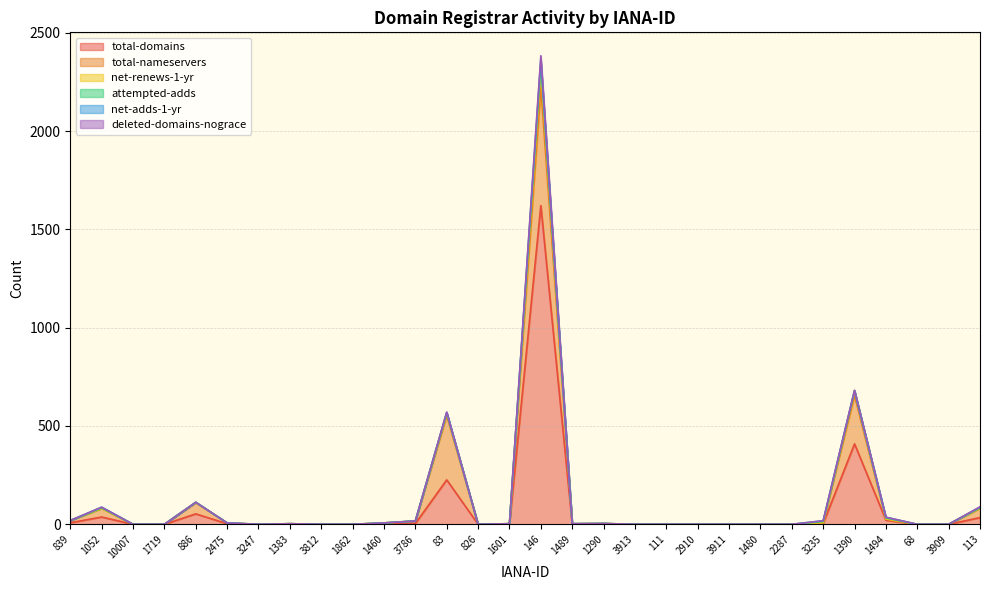

At which label does total-domains reach its minimum?

10007